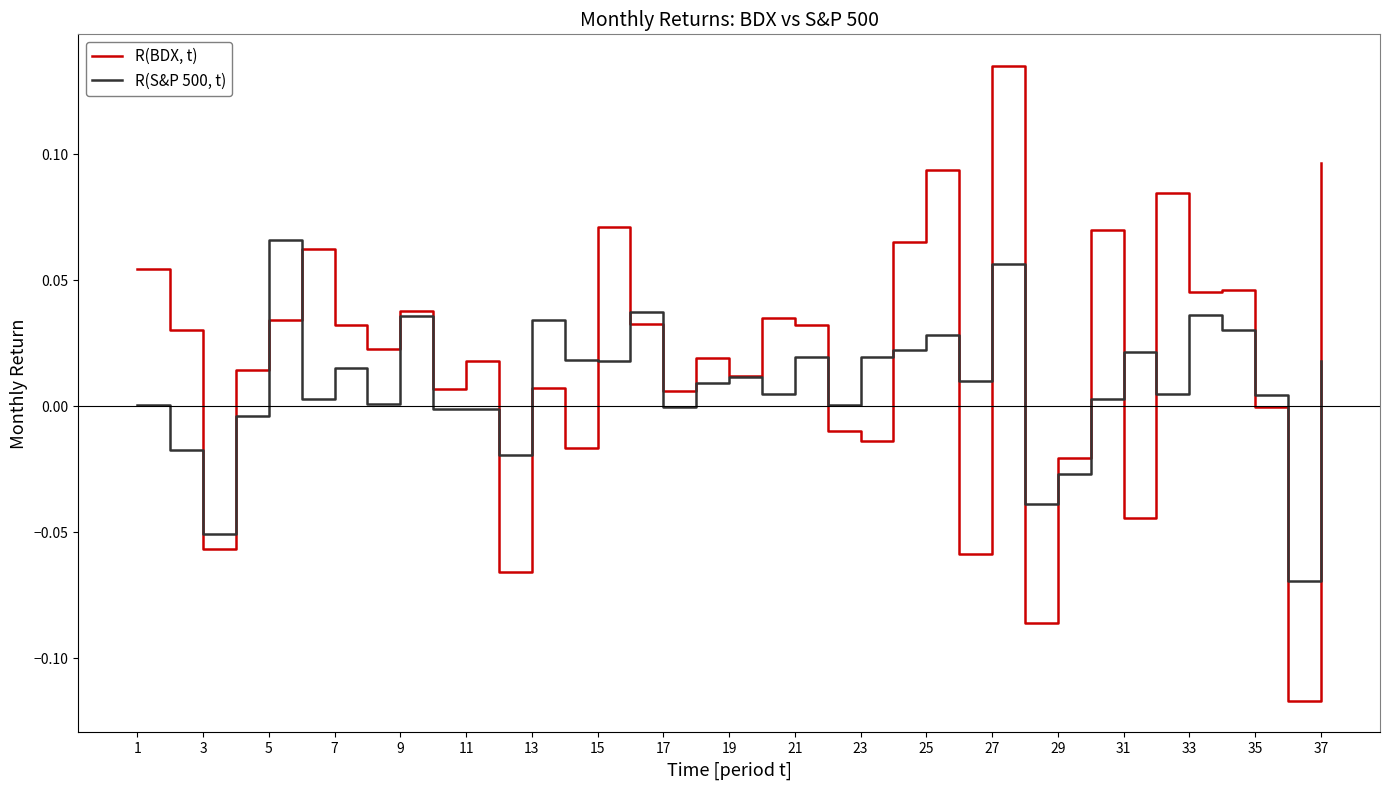

After their last crossing, which series has the higher values: R(S&P 500, t) or R(BDX, t)?

R(BDX, t)